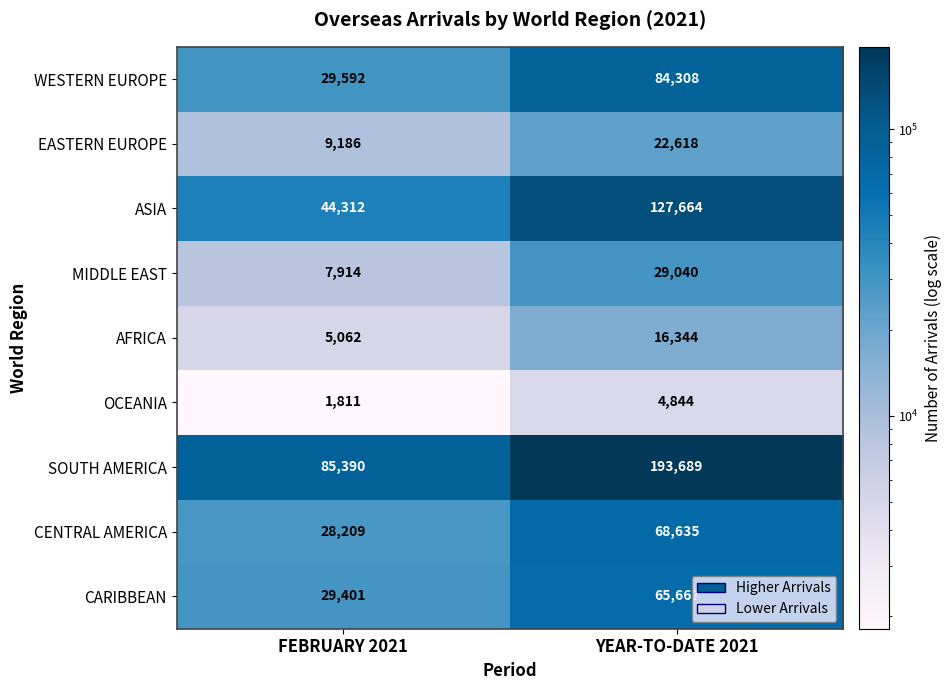

How many distinct data groups are displayed?

9